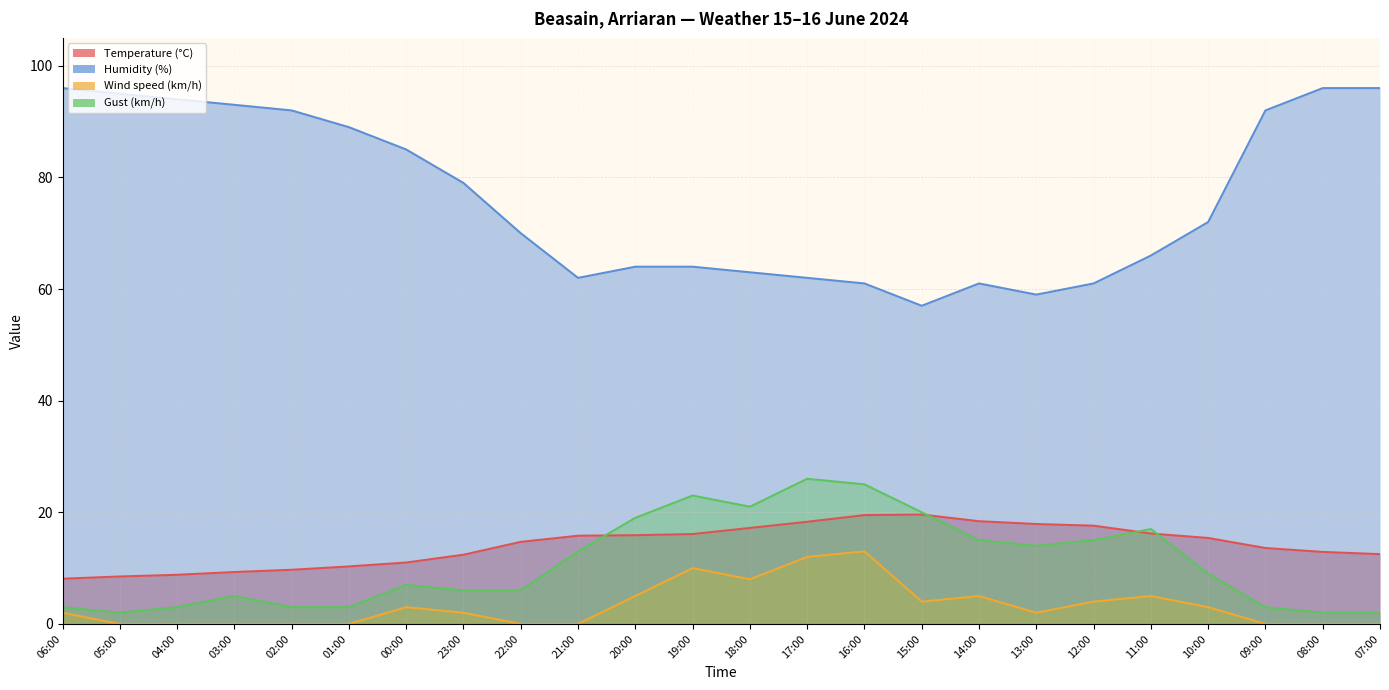

What is the value of the Temperature (°C) point at the 4th from the left?

9.3